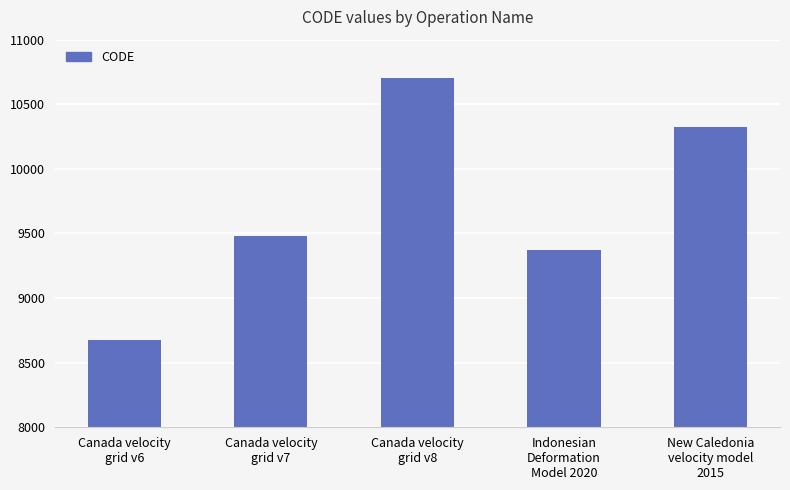

What is the maximum value shown in the chart?

10707